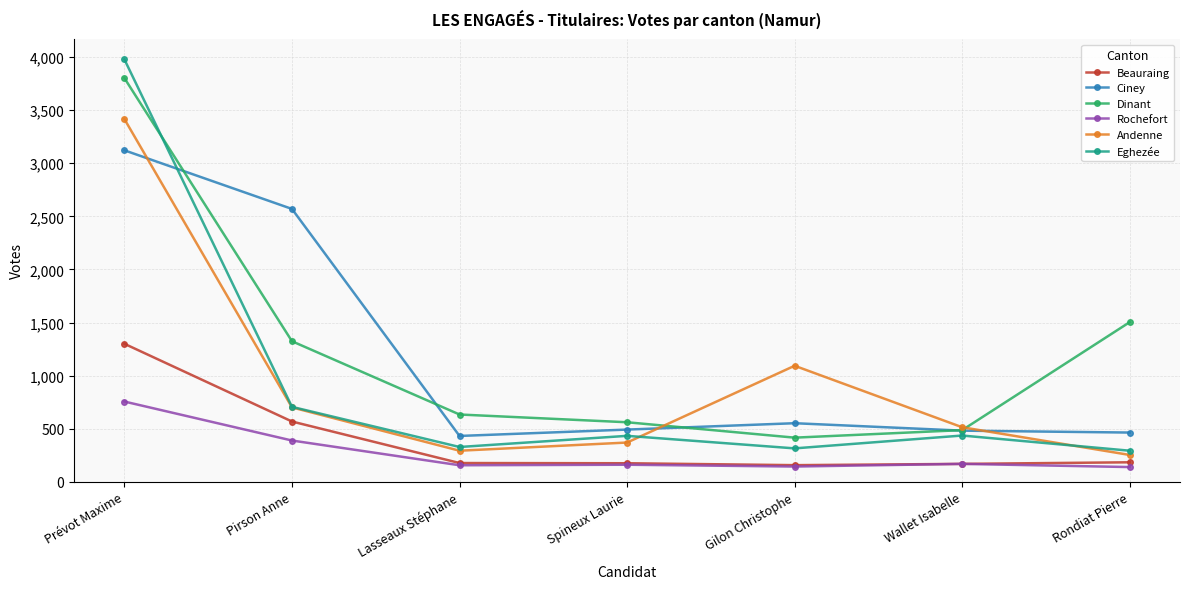

True or false: Dinant has more than 0 interior local peaks.

False